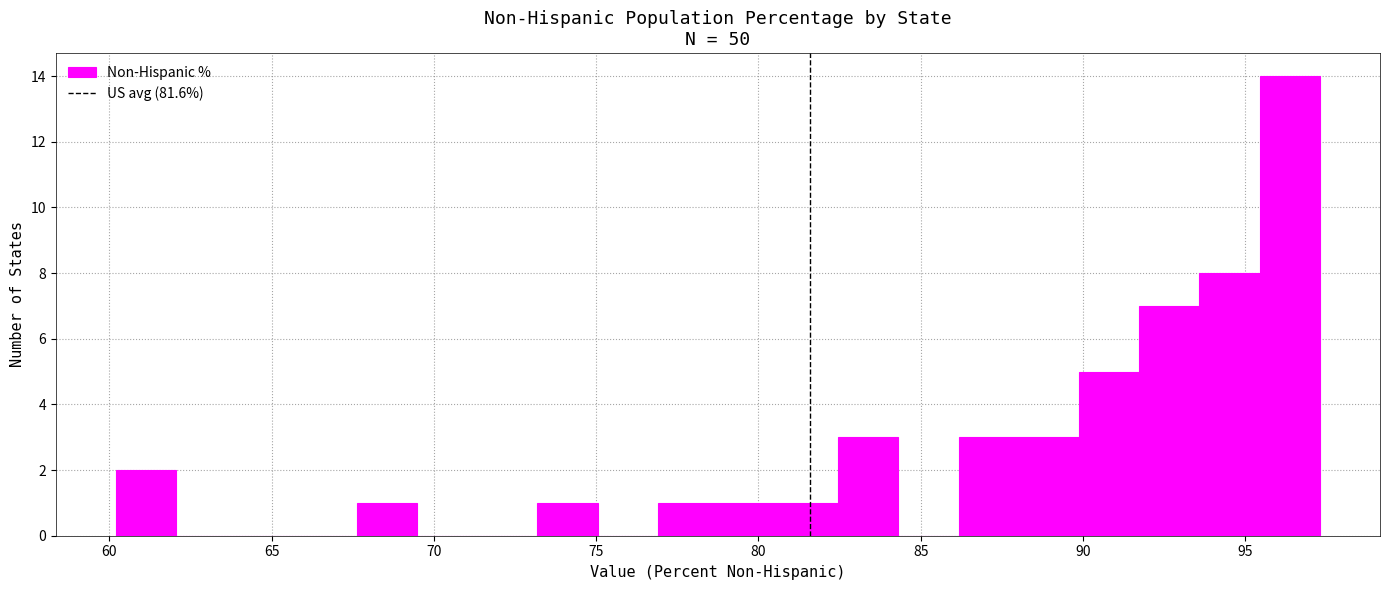

Read against the x-axis, roughly where is the centre of the tallest bar?

96.5